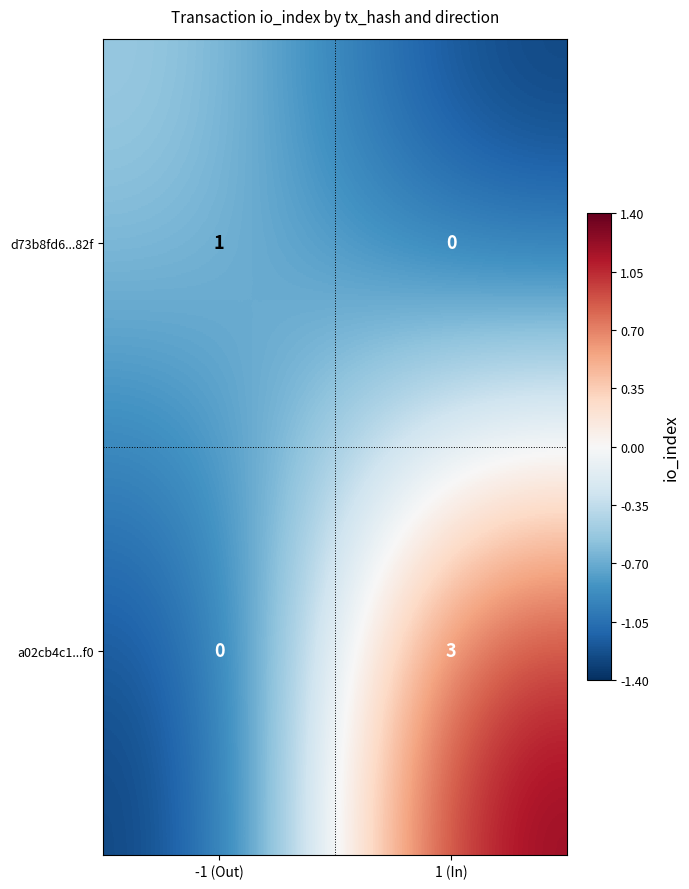

Which series has the largest total across all categories?

a02cb4c1...f0